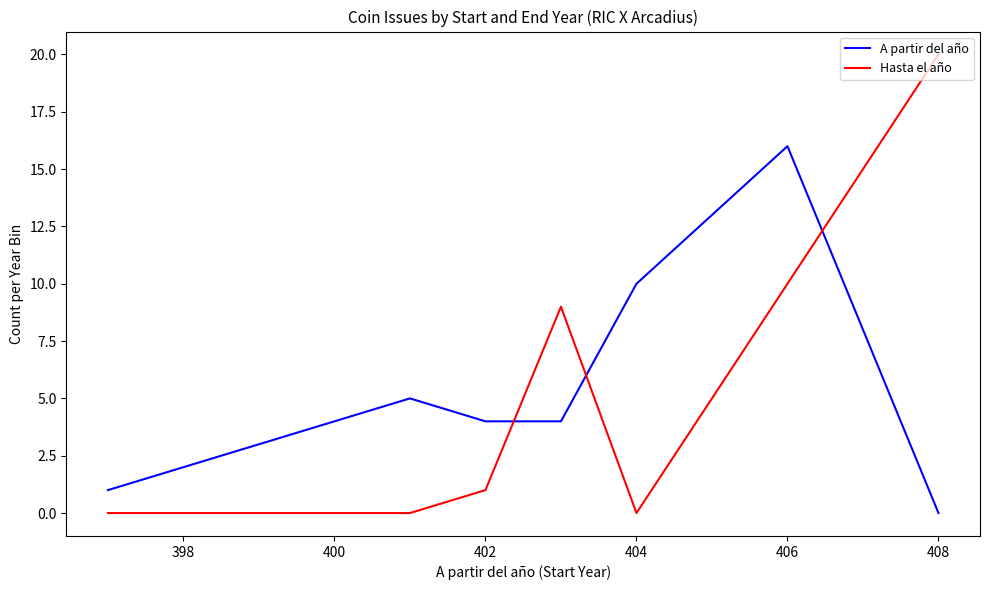

Count the number of categories in the chart.

7